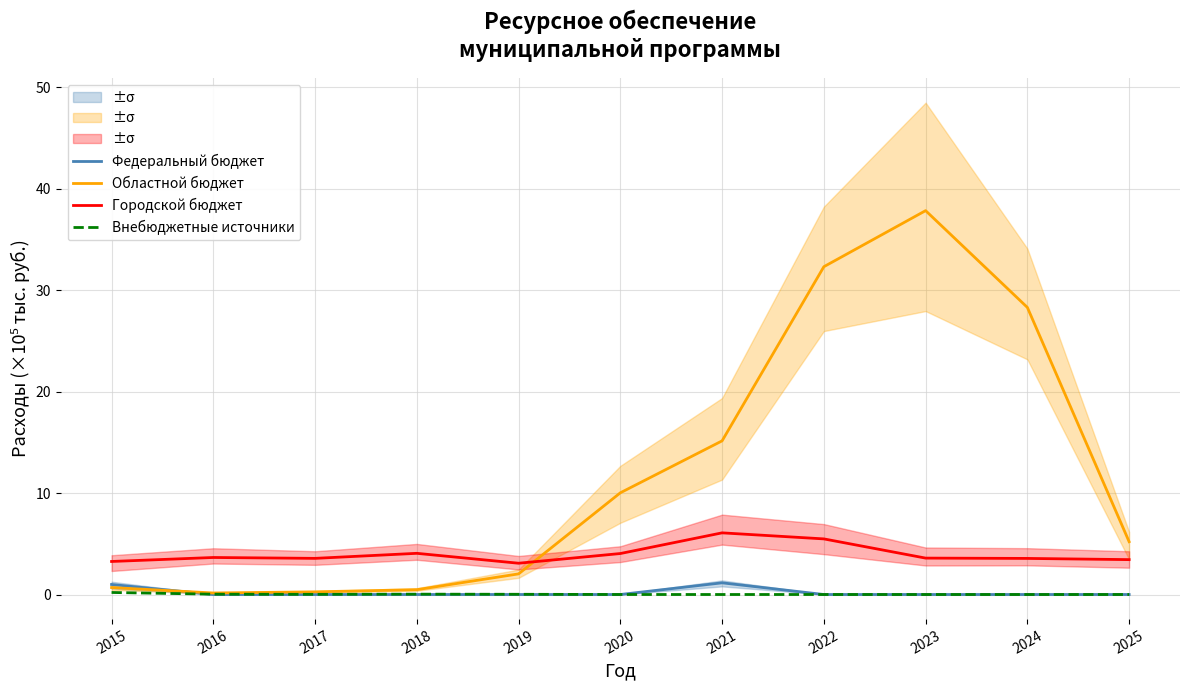

How many data points does each series have?

11